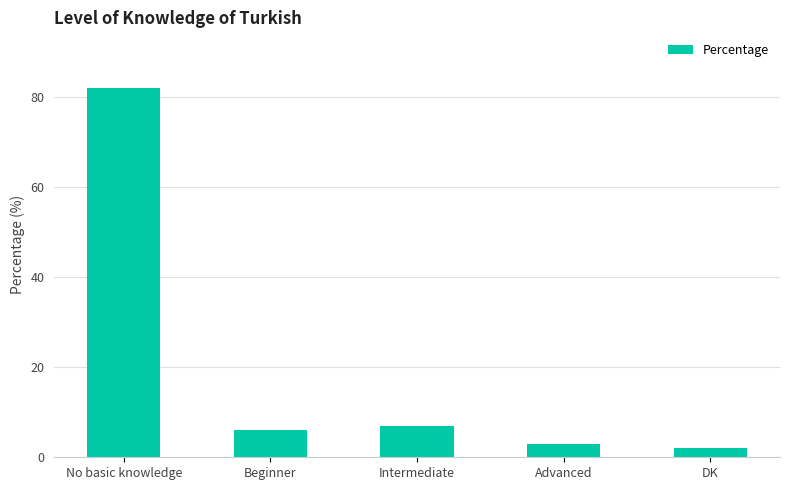

List the labels in order of value, largest first.

No basic knowledge, Intermediate, Beginner, Advanced, DK